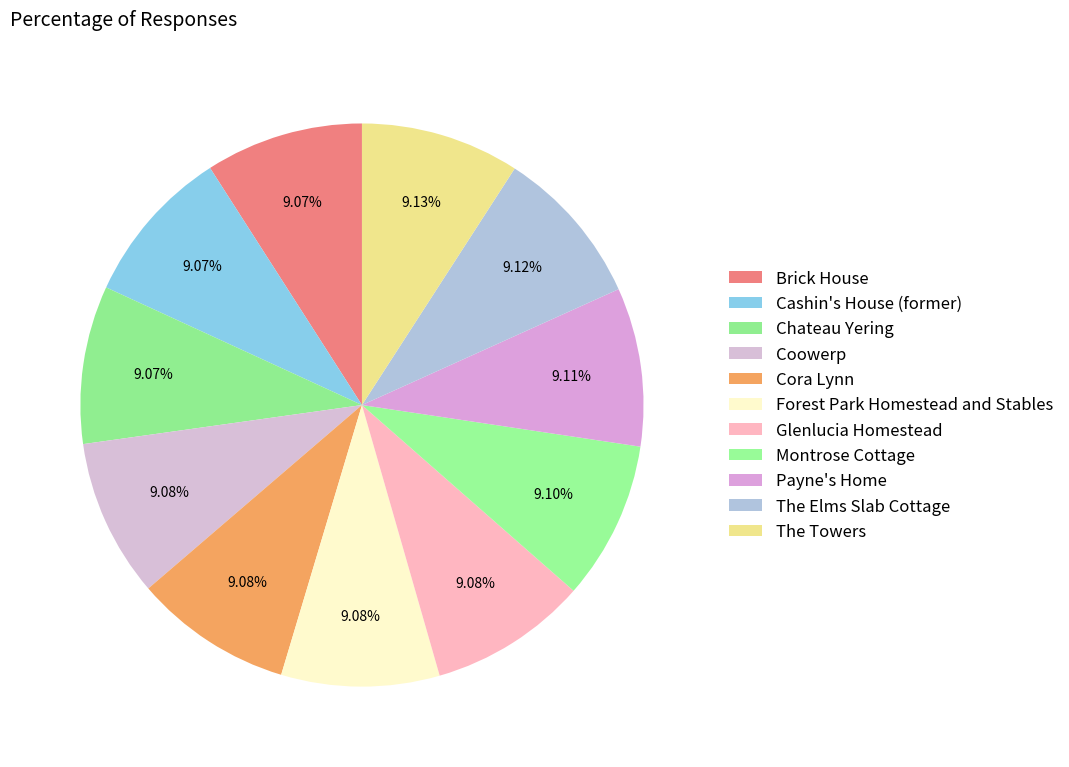

Count the number of slices in the pie.

11